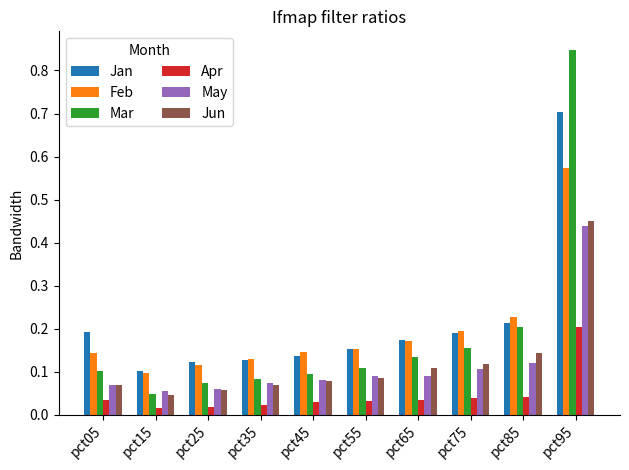

What is the sum of all Feb values?

1.9